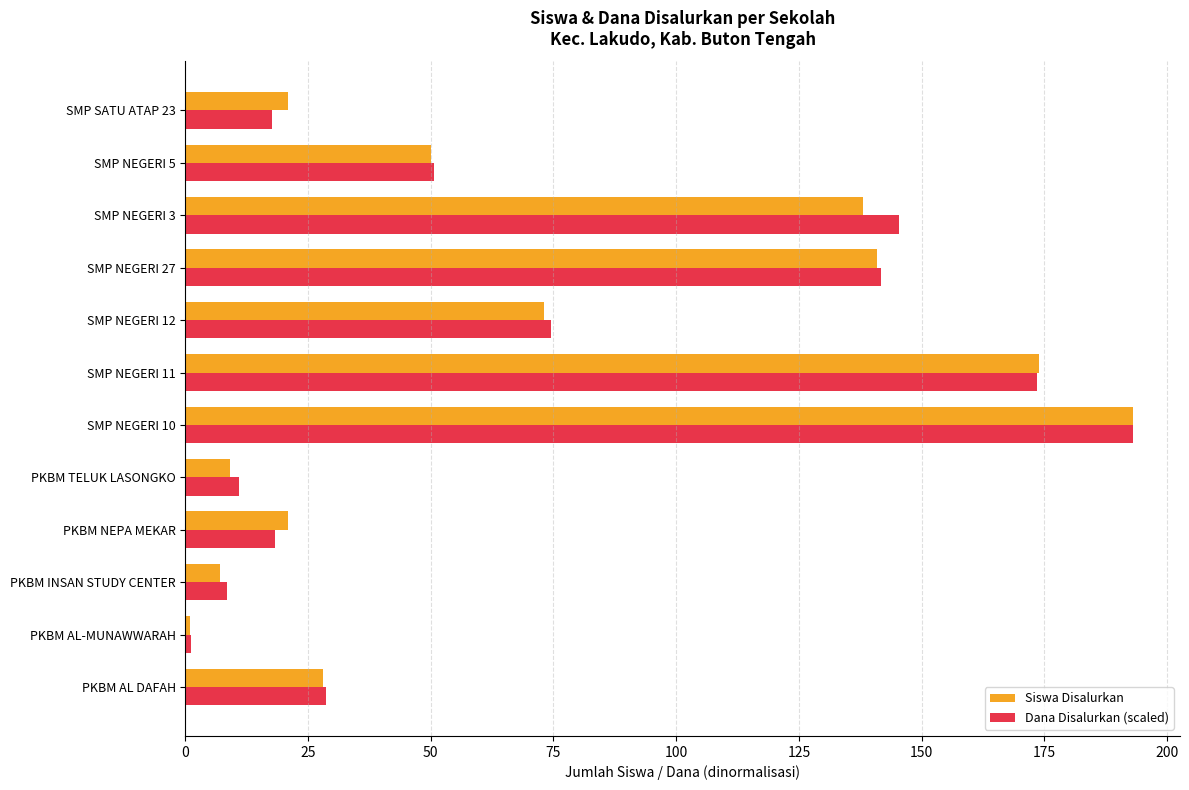

Which series has the largest range (max minus min)?

Siswa Disalurkan